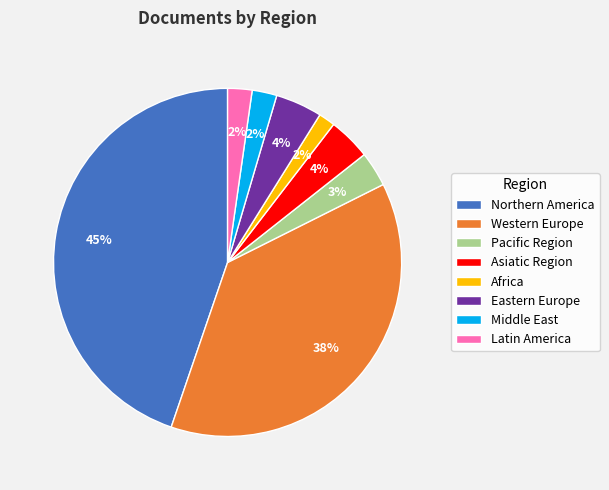

The Africa slice represents 14% of the pie. True or false?

False